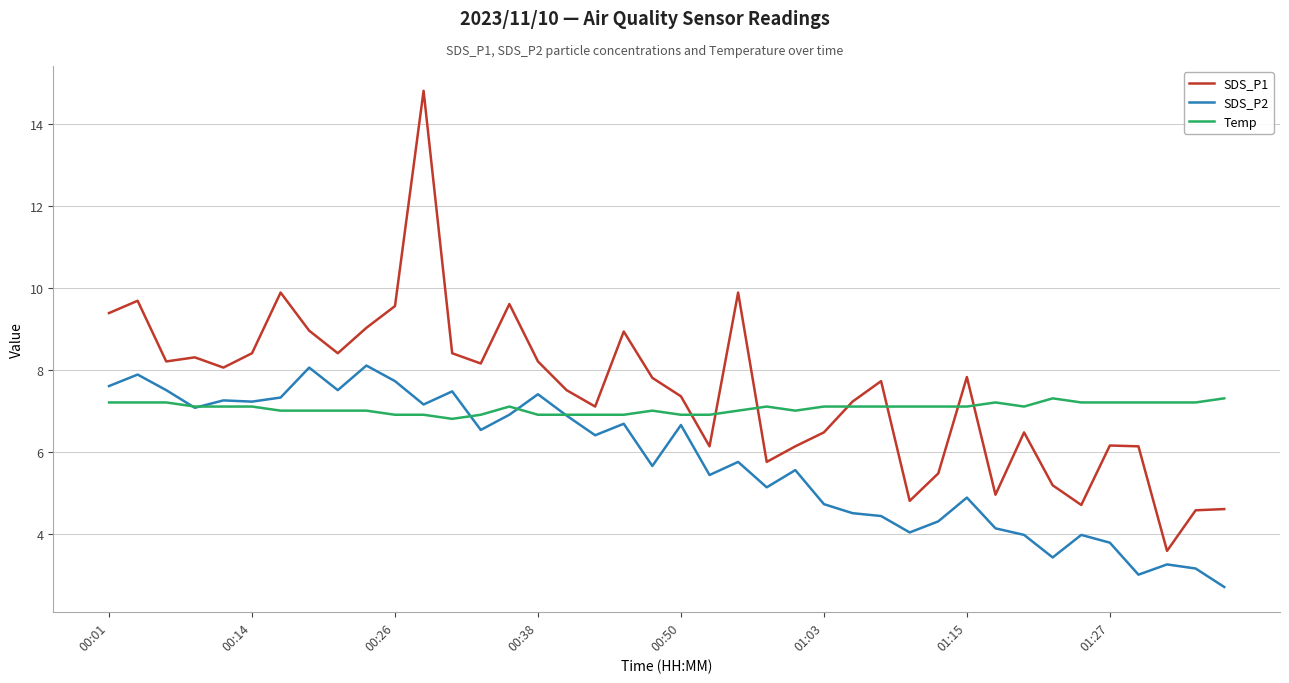

What is the minimum value shown in the chart?

2.7